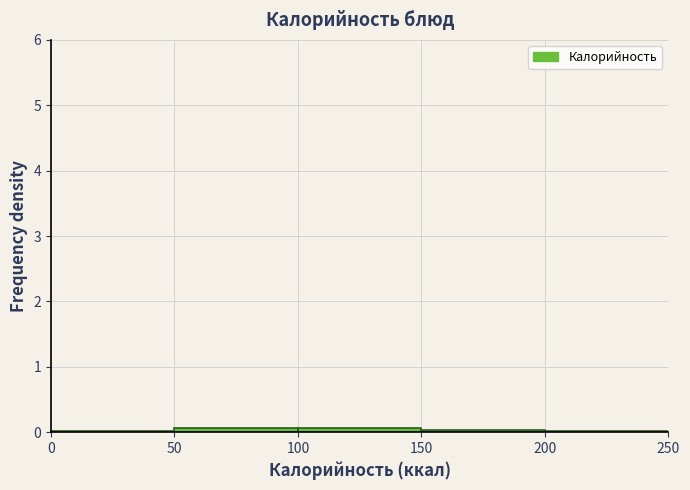

Reading left to right, list every bar in this chart as the range it spans on the x-axis followed by its height. The values are not printed on the chart, so give them approximately, as read against the axis.

0 to 50: under 0.1
50 to 100: under 0.1
100 to 150: under 0.1
150 to 200: under 0.1
200 to 250: under 0.1